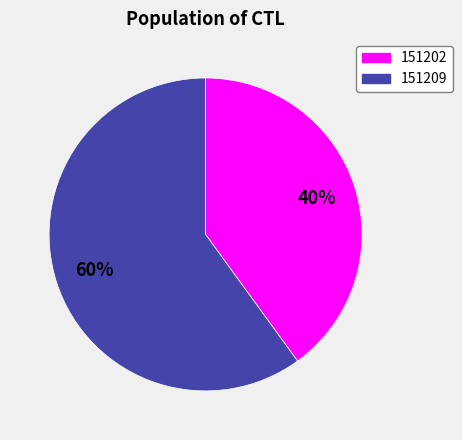

To the nearest percent, what is the difference between the 151202 and 151209 slice percentages?

20%